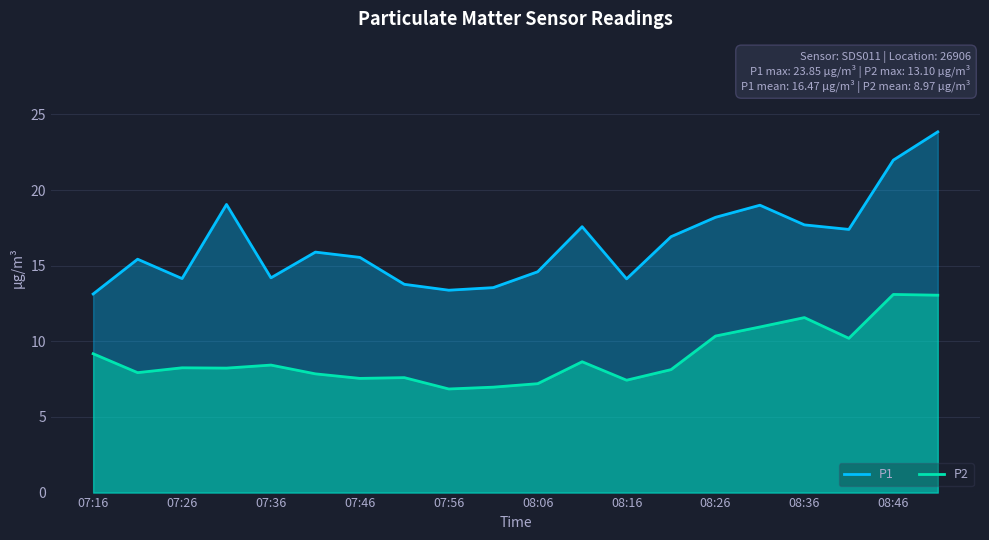

What is the total value across all series at 08:46?

35.1